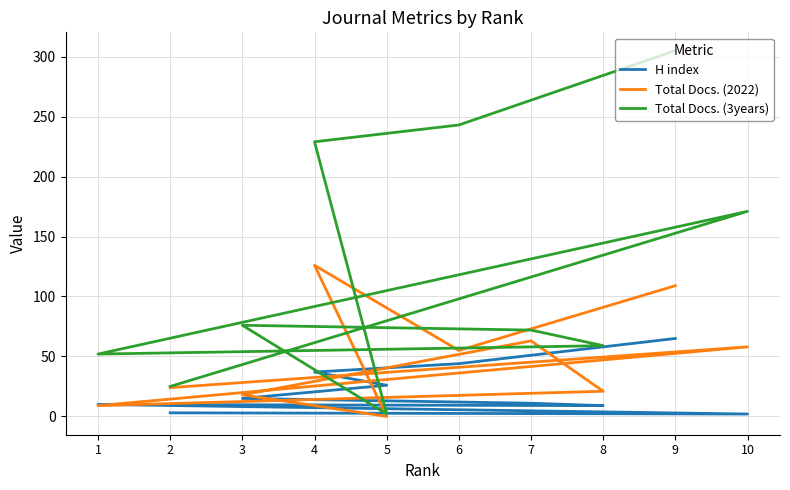

Where is H index nearest to the value 33?

4